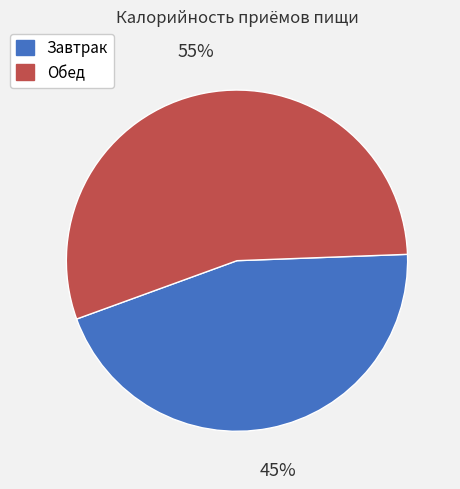

How many segments does this pie chart have?

2